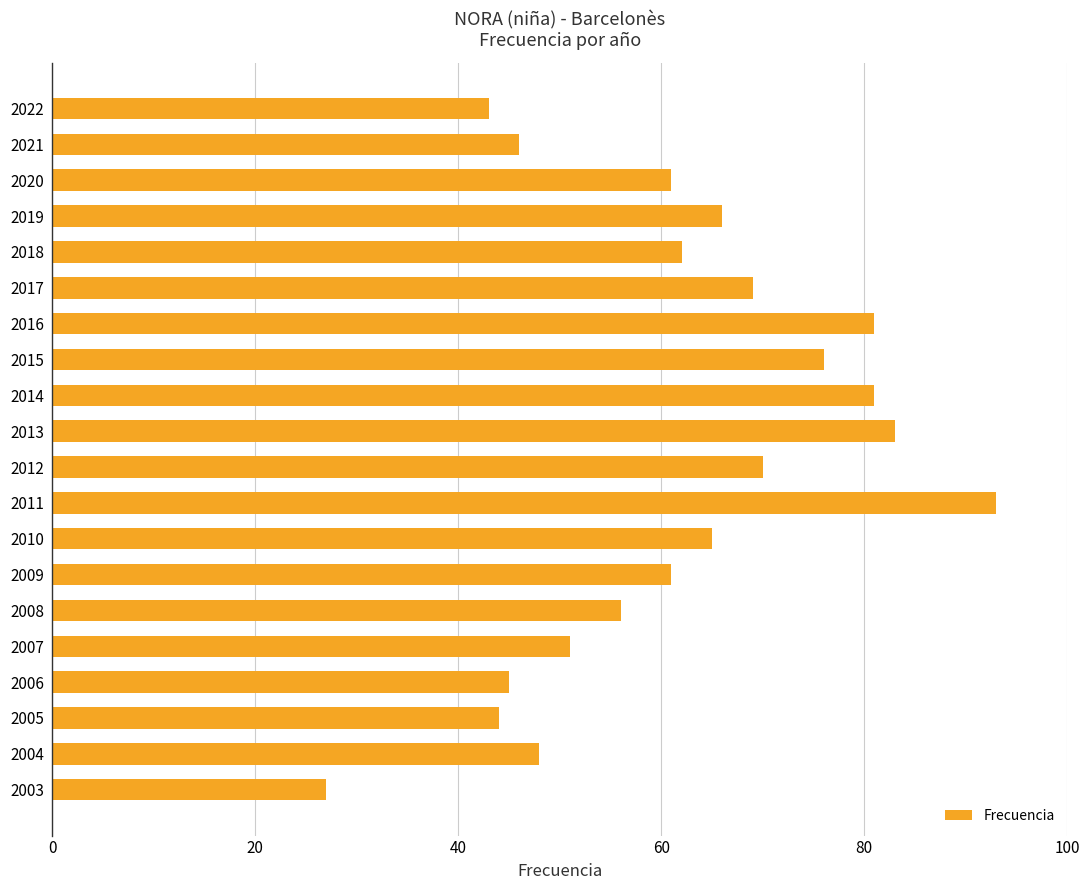

What is the value of the 18th bar from the top?

44